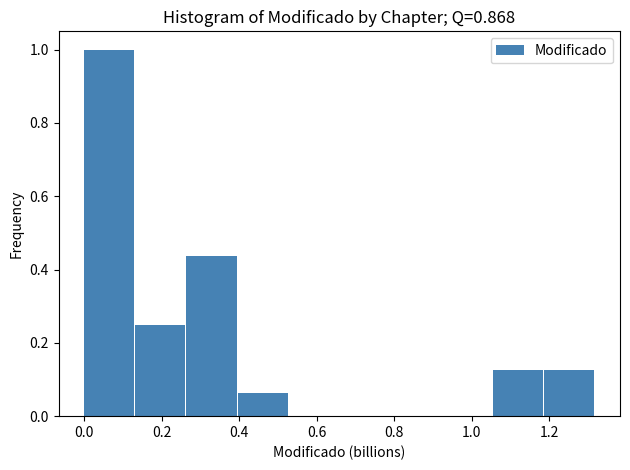

Reading left to right, list every bar in this chart as the range it spans on the x-axis followed by its height. Neither the bar edges nor the heights are printed on the chart, so give them approximately, as read against the axes.

0.00 to 0.14: 1.00
0.14 to 0.26: 0.26
0.26 to 0.40: 0.44
0.40 to 0.52: 0.06
0.52 to 0.66: 0
0.66 to 0.80: 0
0.80 to 0.92: 0
0.92 to 1.06: 0
1.06 to 1.18: 0.12
1.18 to 1.32: 0.12